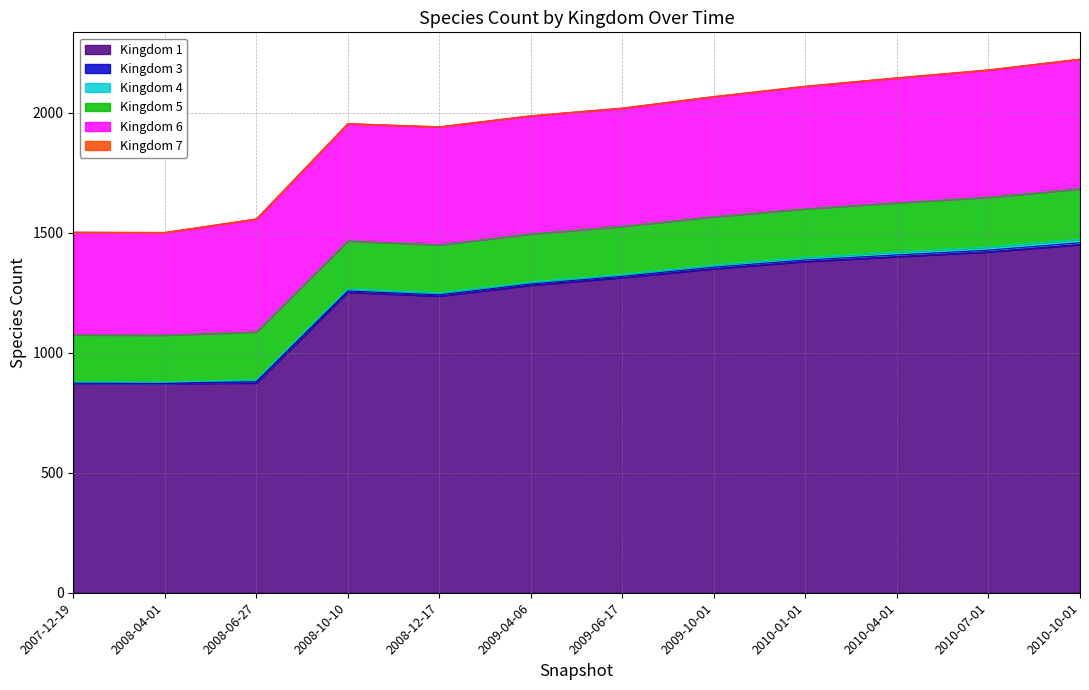

What is the sum of all Kingdom 4 values?

113